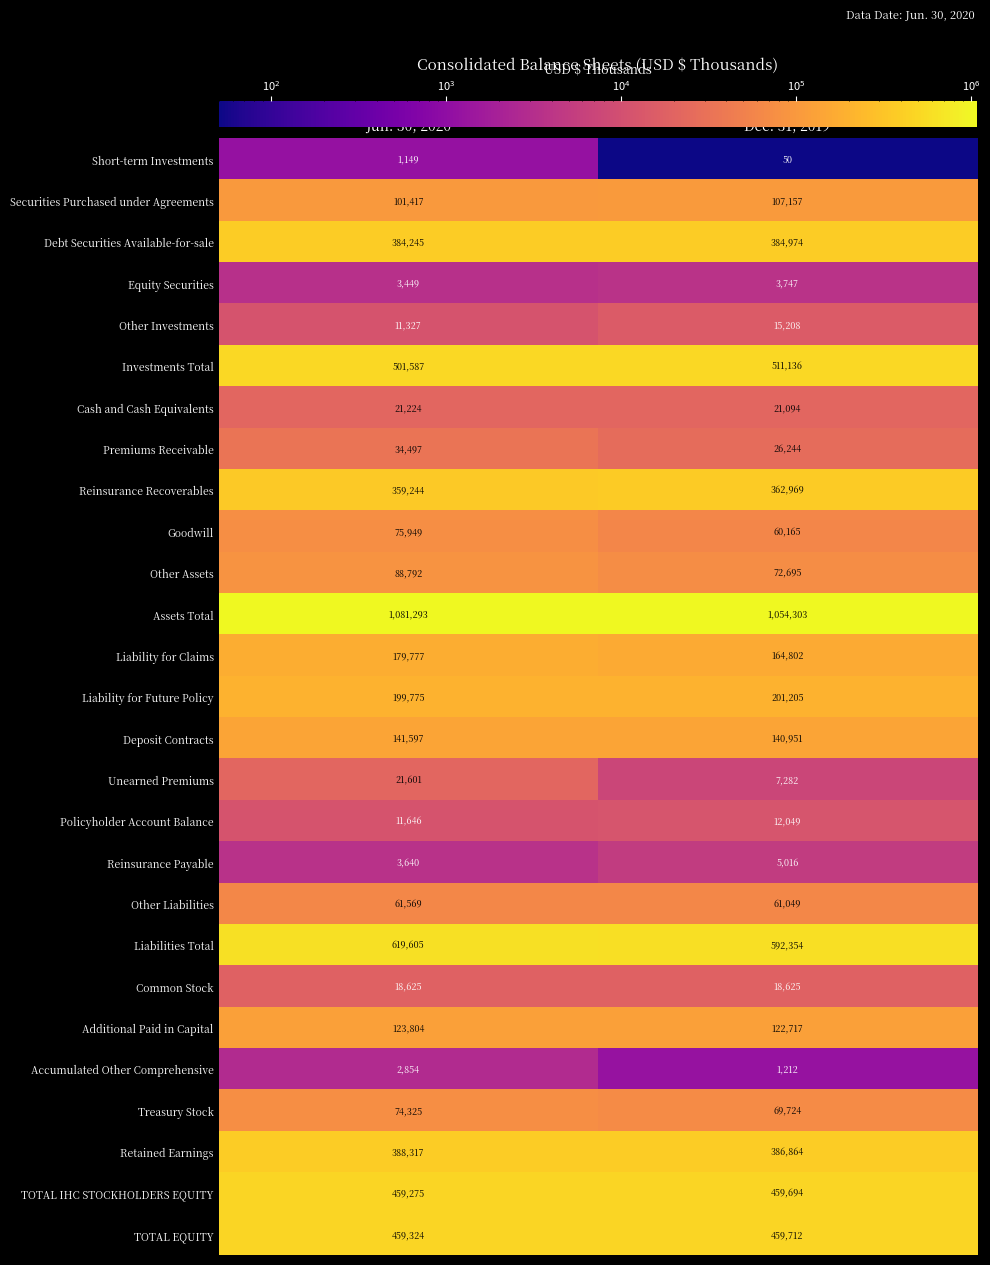

Is the value of Debt Securities Available-for-sale at Dec. 31, 2019 greater than the value of Assets Total at Dec. 31, 2019?

No